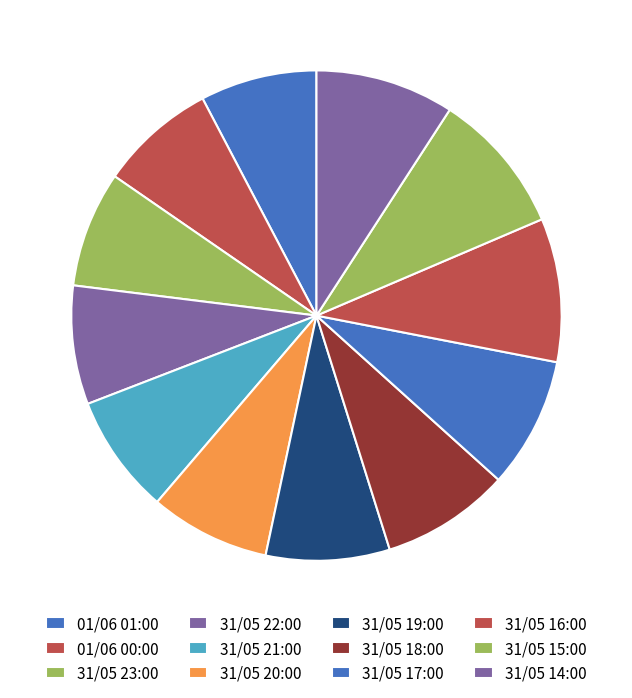

To the nearest percent, what portion does 31/05 16:00 represent?

9%